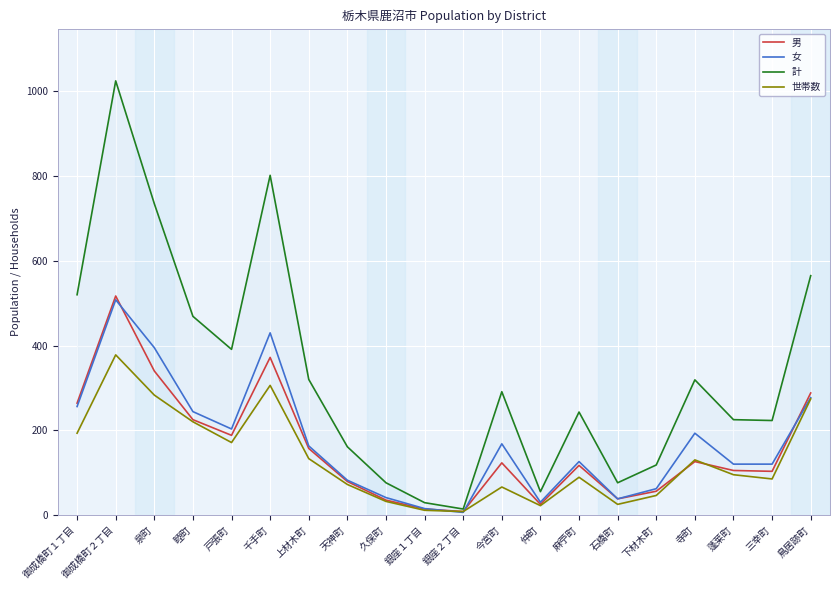

Where do 女 and 世帯数 first cross each other?

銀座１丁目 and 銀座２丁目